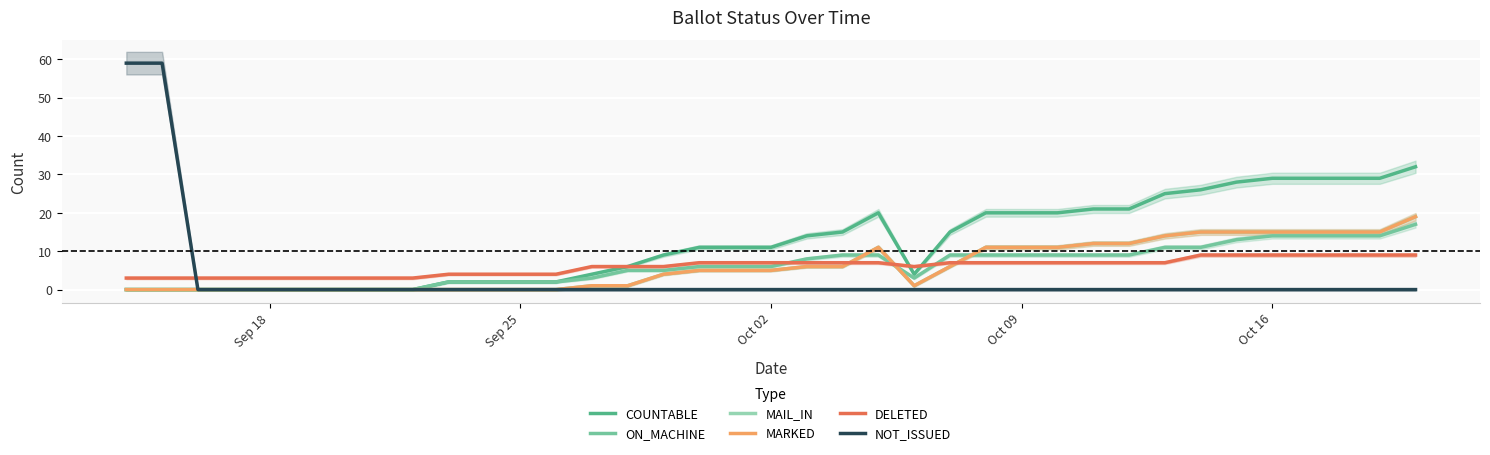

How many intersections are there between DELETED and MAIL_IN?

3